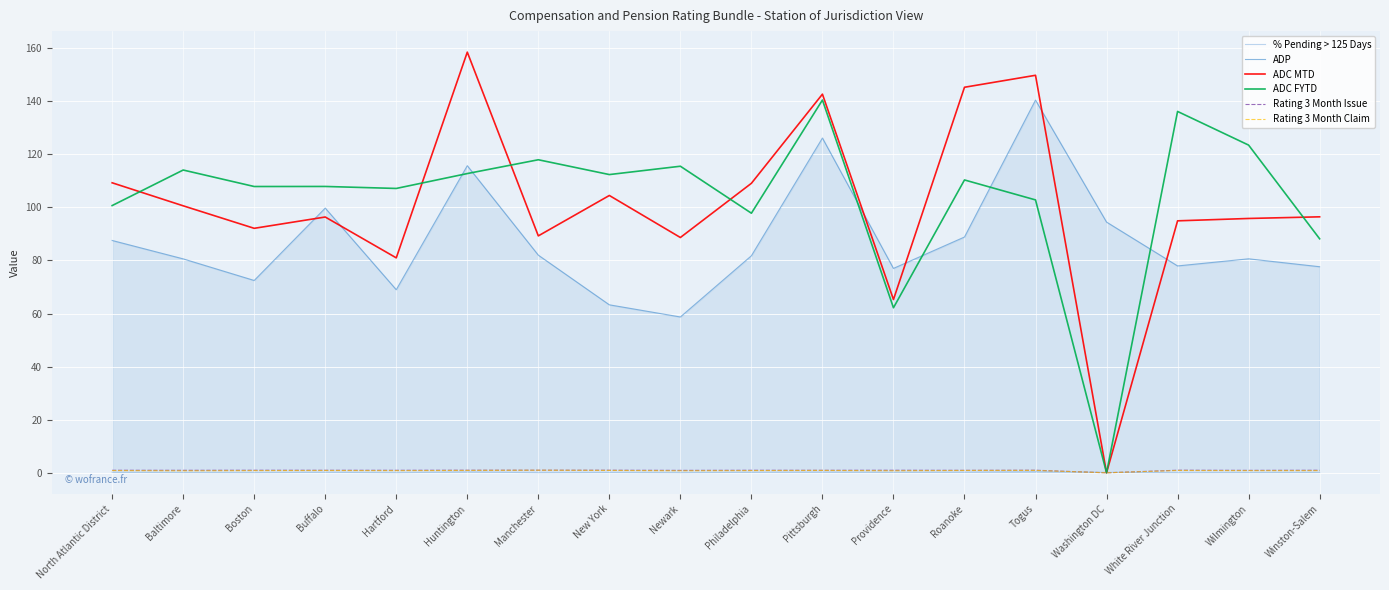

At which category is the sum across all series the highest?

Pittsburgh